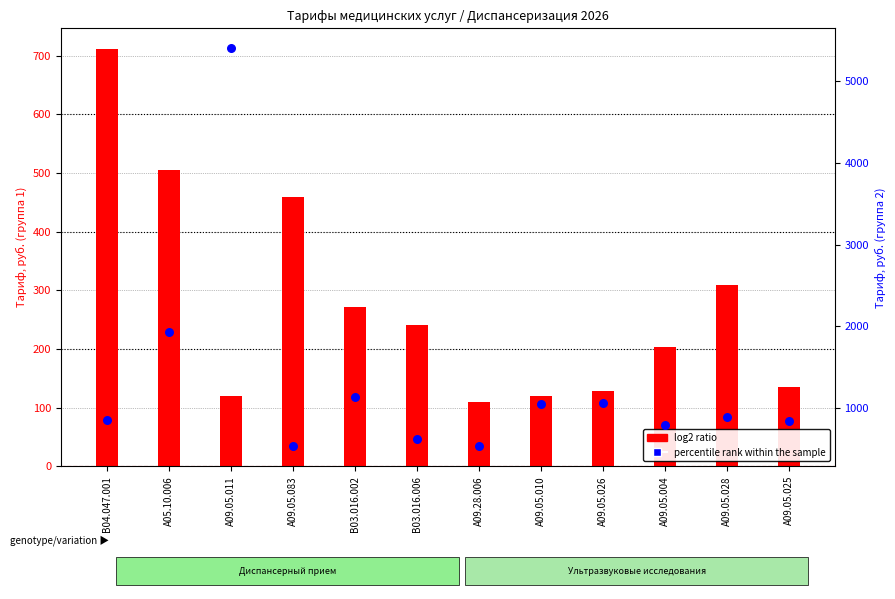

At which category is the sum across all series the highest?

A09.05.011